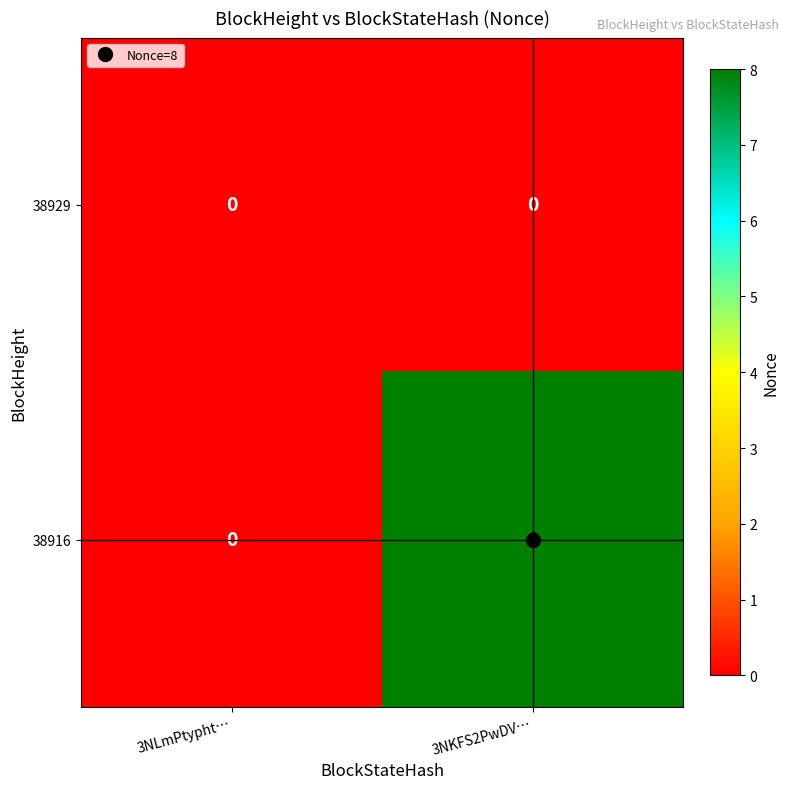

List the series in order of their peak value, lowest first.

38929, 38916